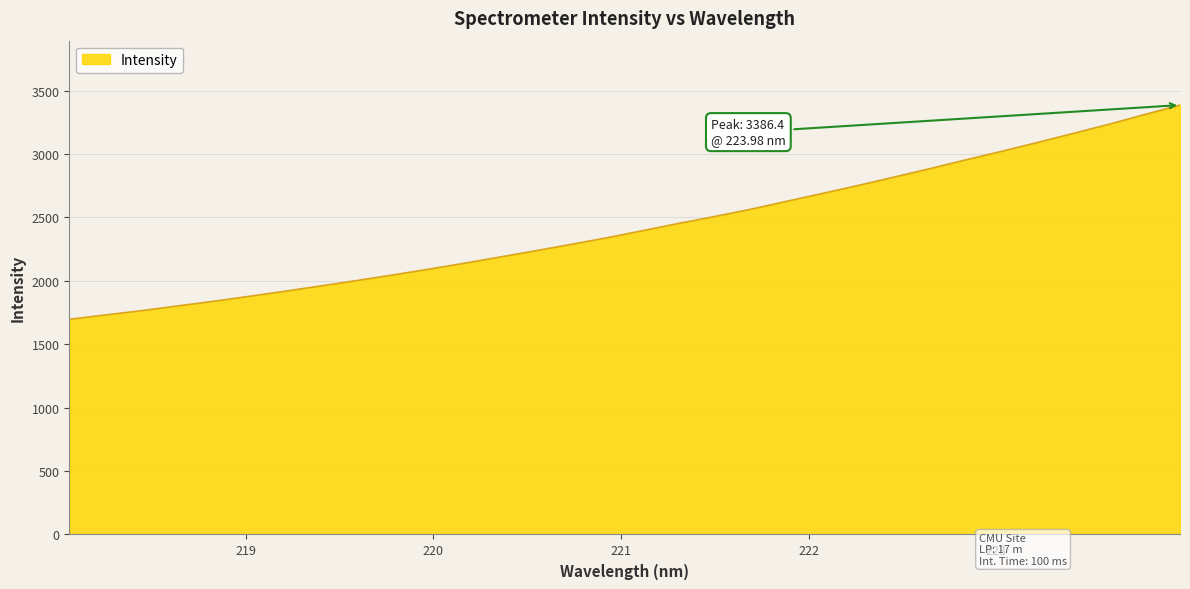

Does the chart have visible grid lines?

Yes